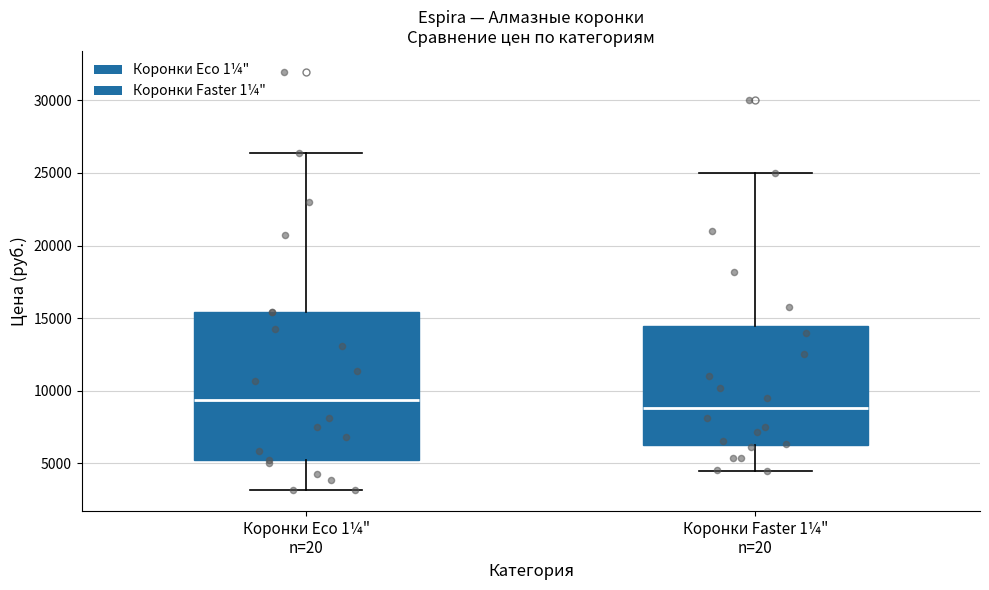

Which box's median line is the lowest?

Коронки Faster 1¼" n=20